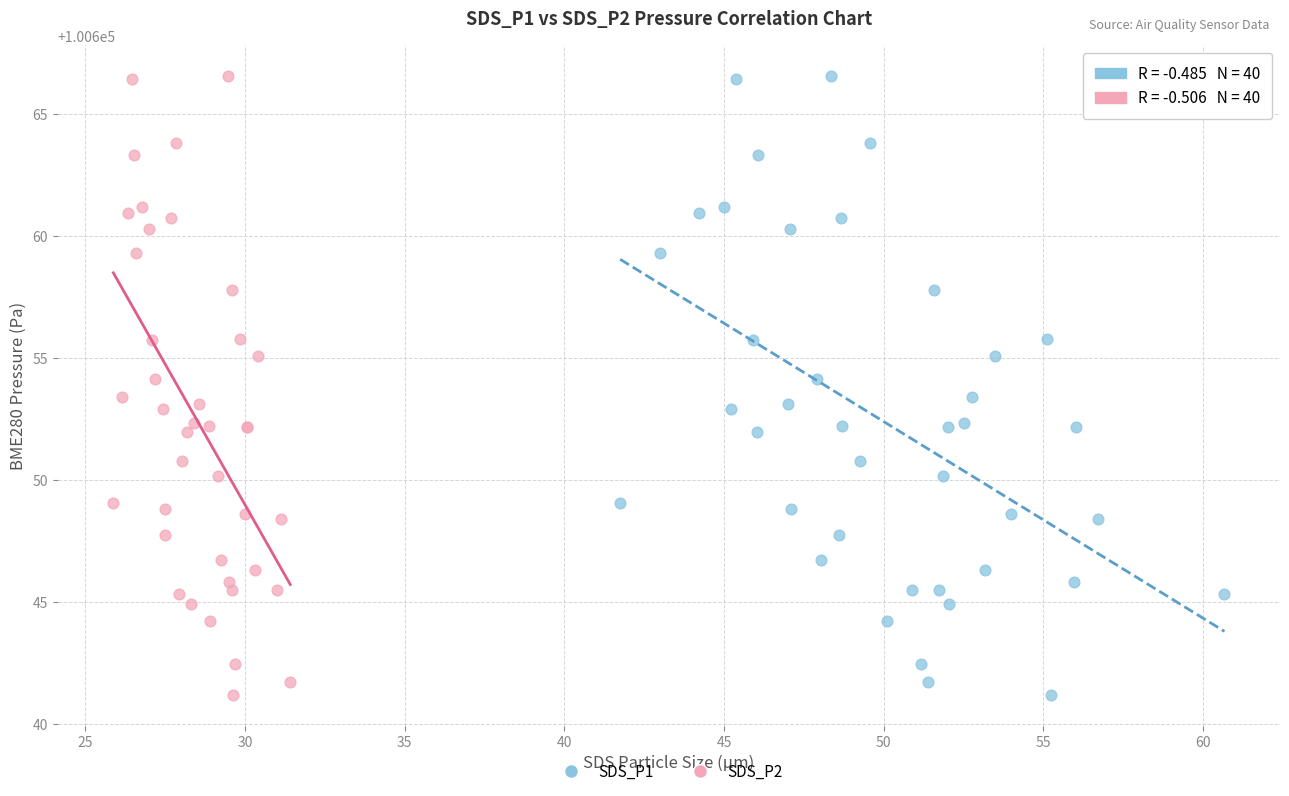

What are all the series names shown in the legend?

SDS_P1, SDS_P2